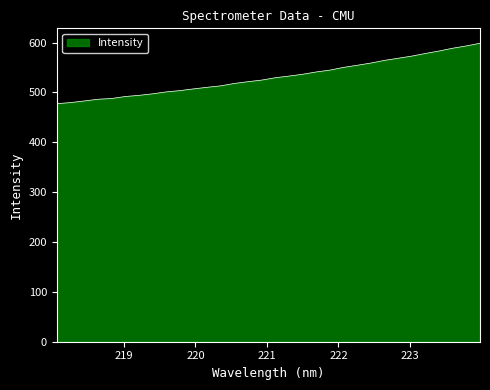

What is the maximum value shown in the chart?

598.5